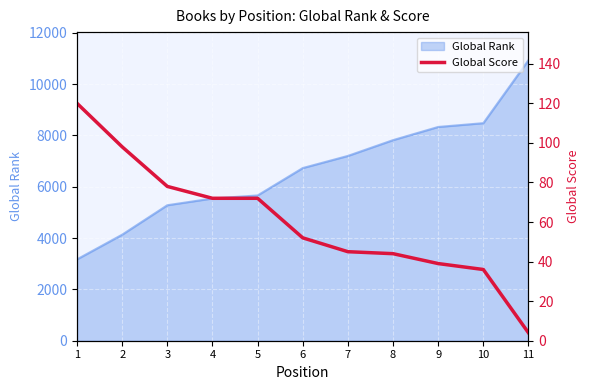

How many lines are shown in the chart?

1